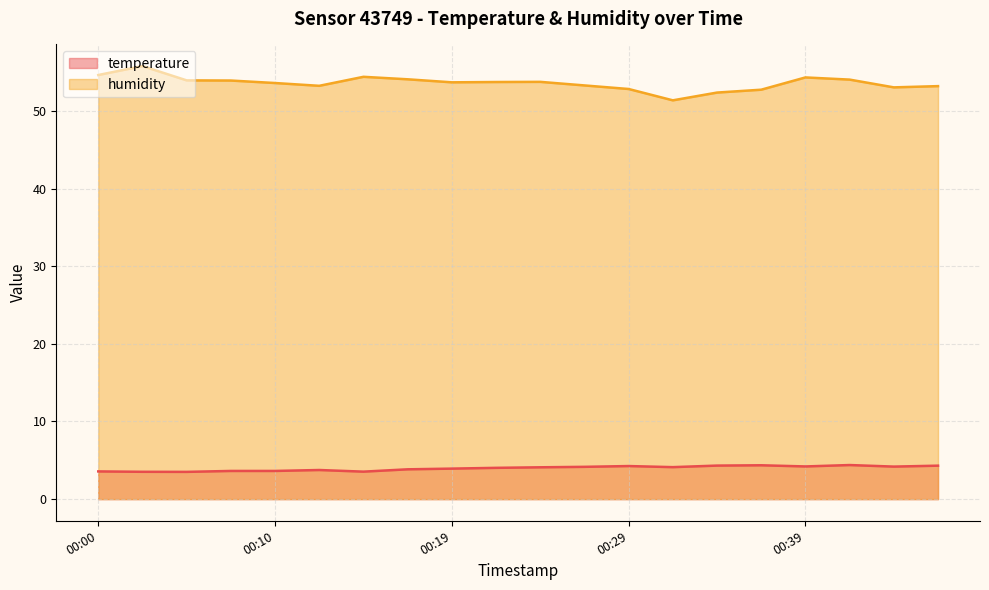

At which label does temperature first exceed 4?

00:22